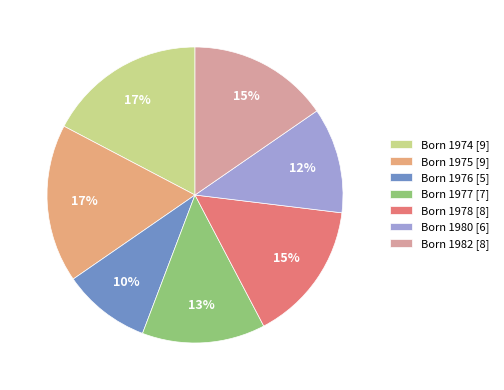

The Born 1975 [9] slice represents 17% of the pie. True or false?

True